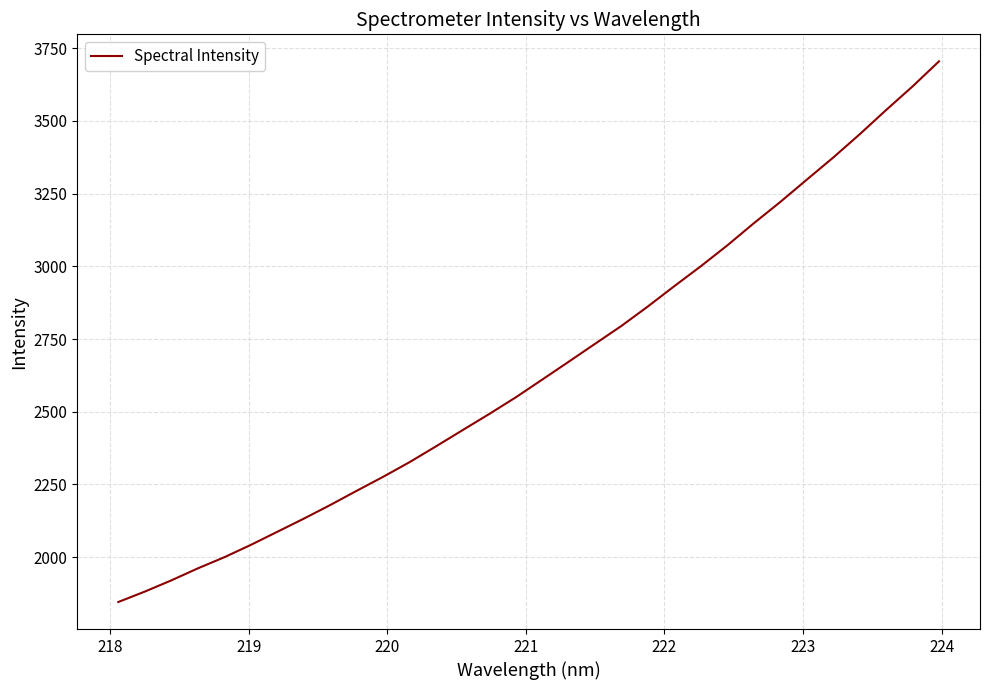

What is the difference between the maximum and minimum values?

1859.9